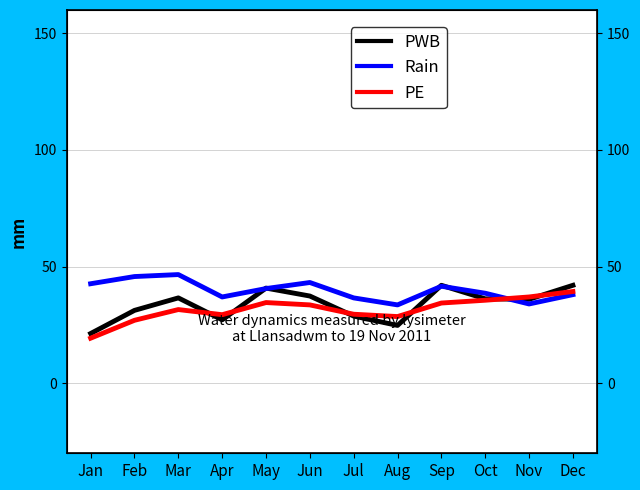

What is the approximate value of PWB at Nov?

36.0